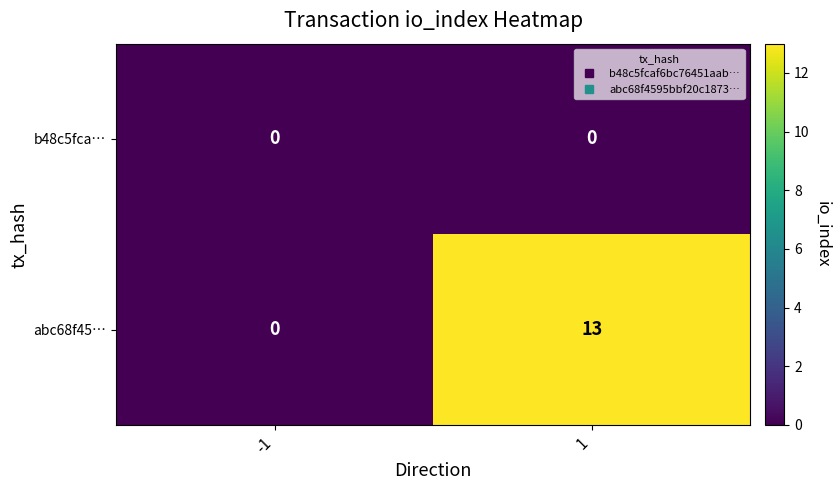

Count the number of data series in this chart.

2